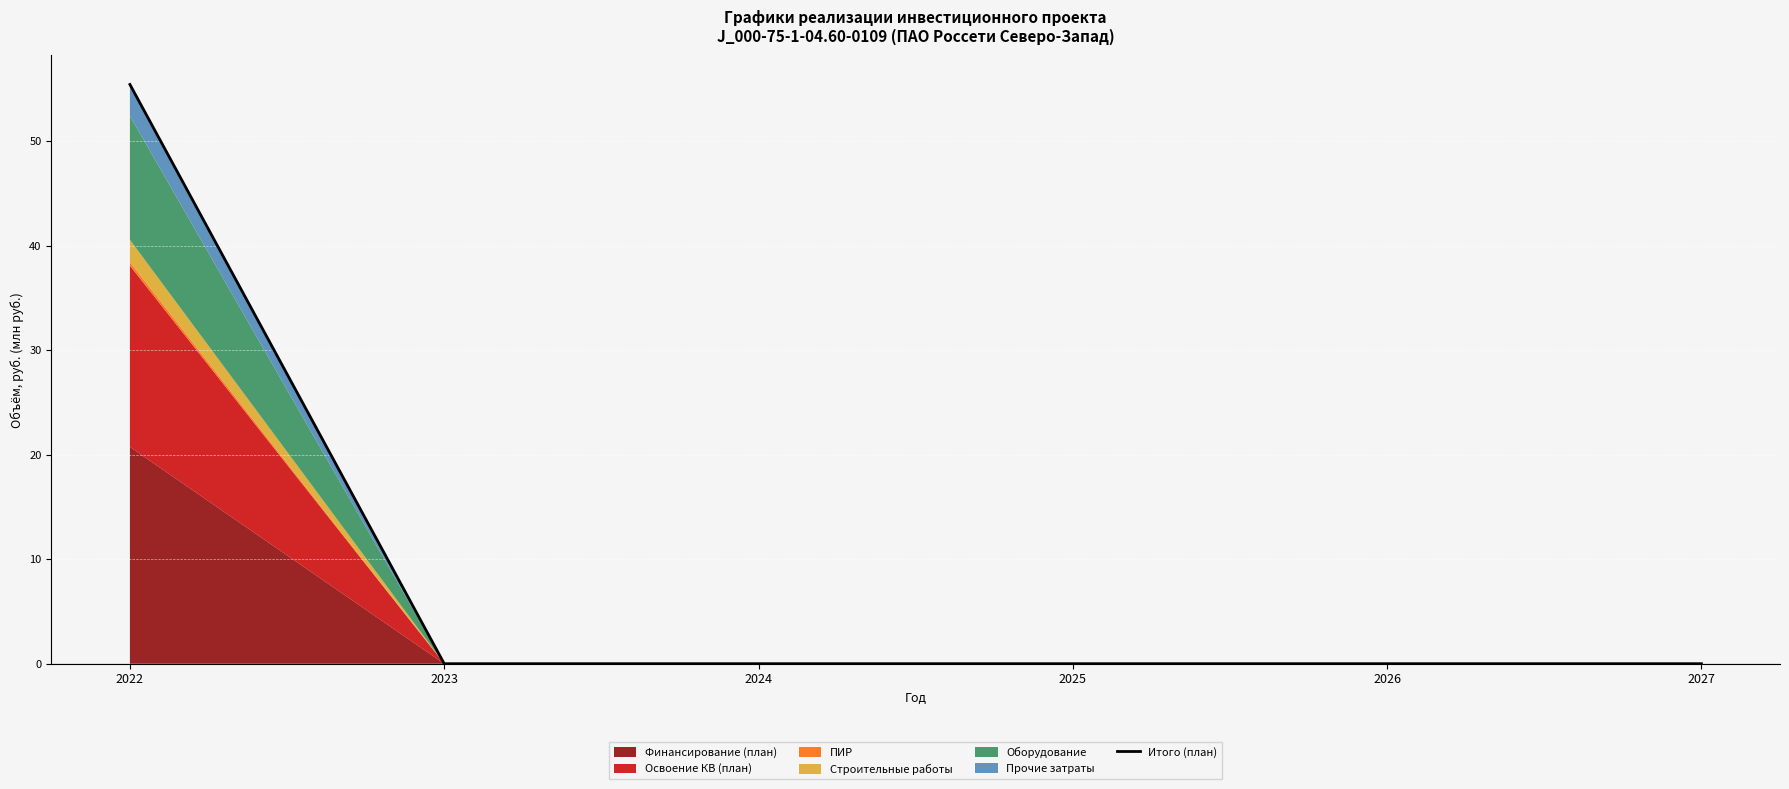

What is the sum of all values?

55.4